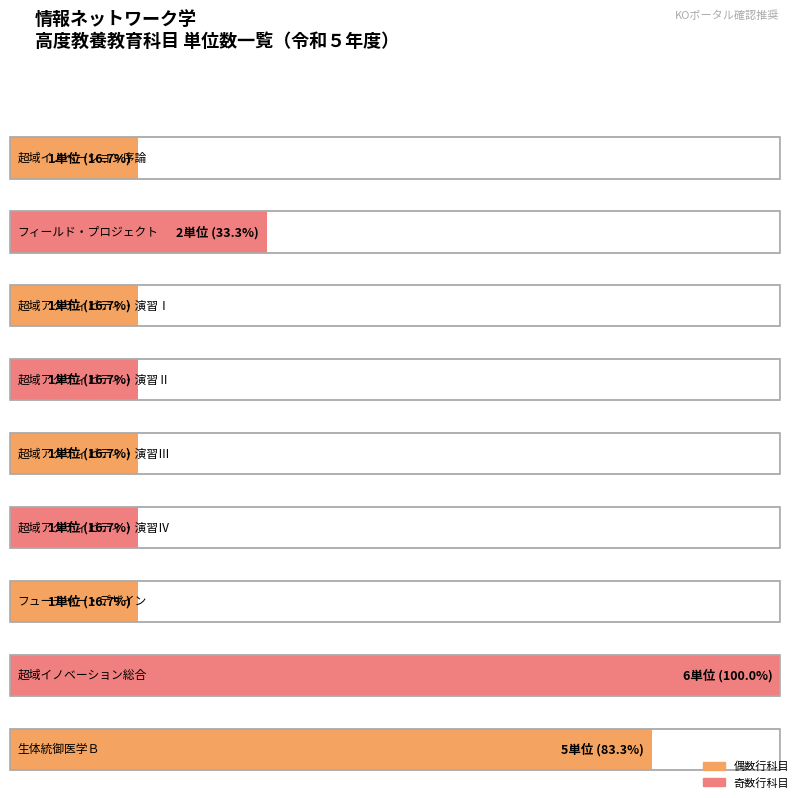

Does the chart contain stacked bars?

No